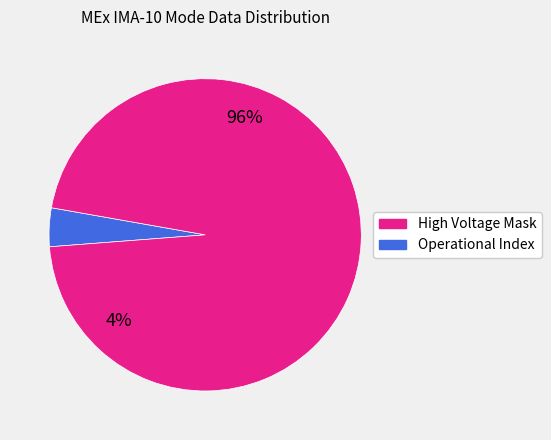

True or false: Operational Index accounts for 84% of the total.

False